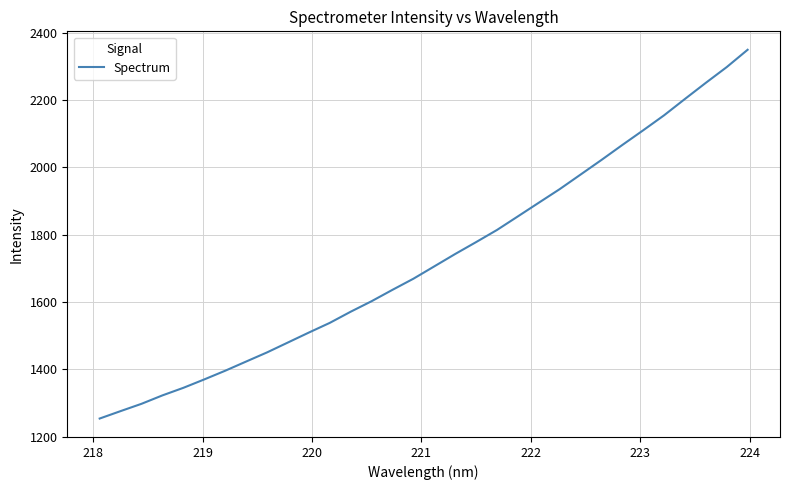

What is the smallest value displayed?

1254.2